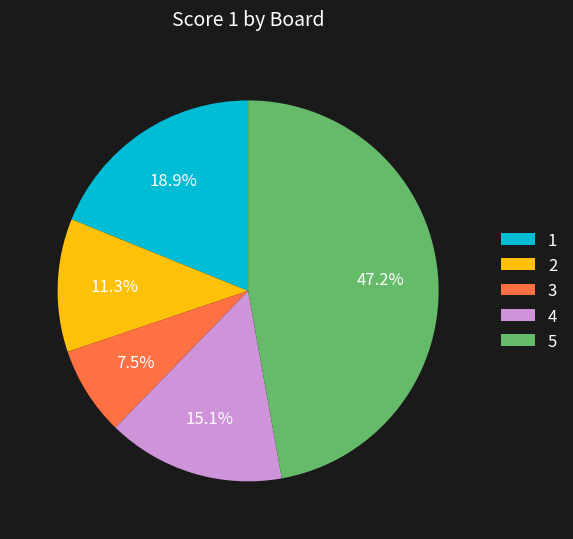

Is it true that 1 is 31% of the pie?

False